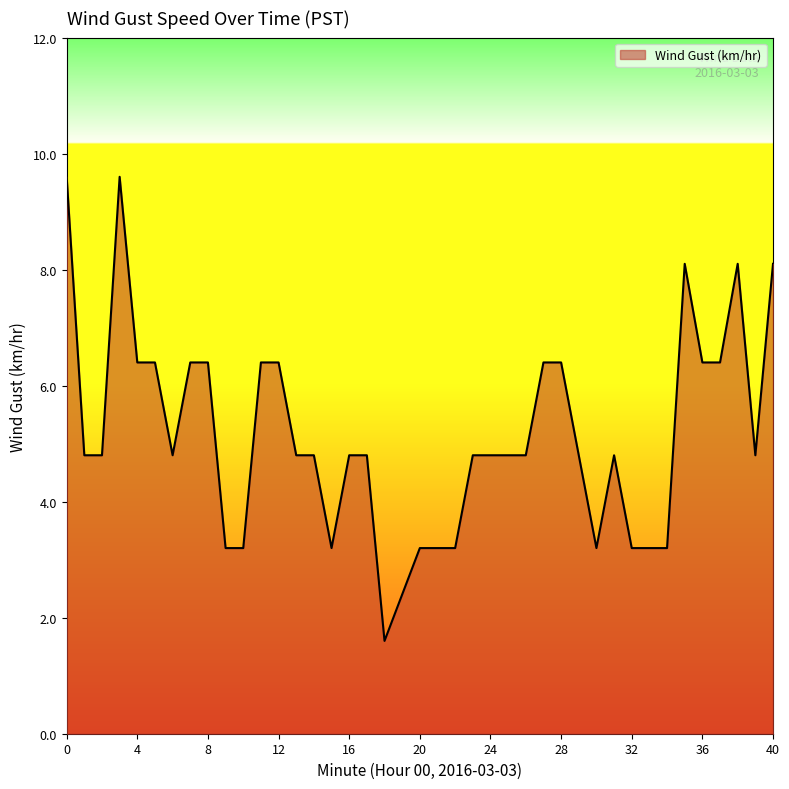

What is the difference between the maximum and minimum values?

8.0